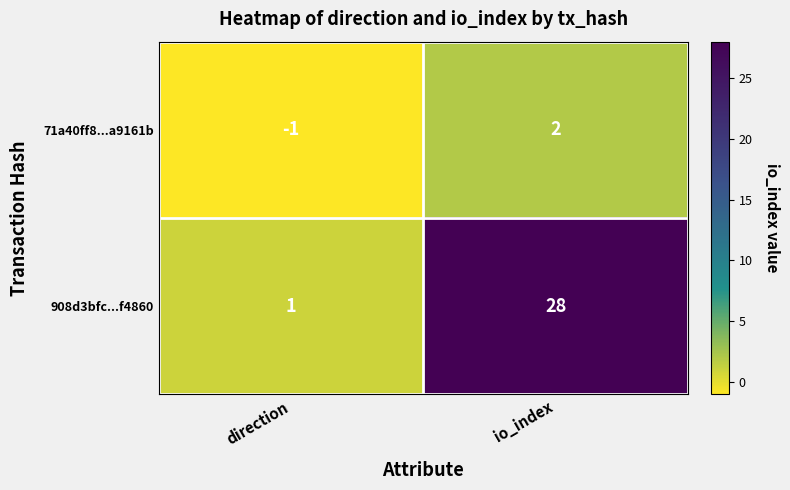

What is the sum of all 908d3bfc...f4860 values?

29